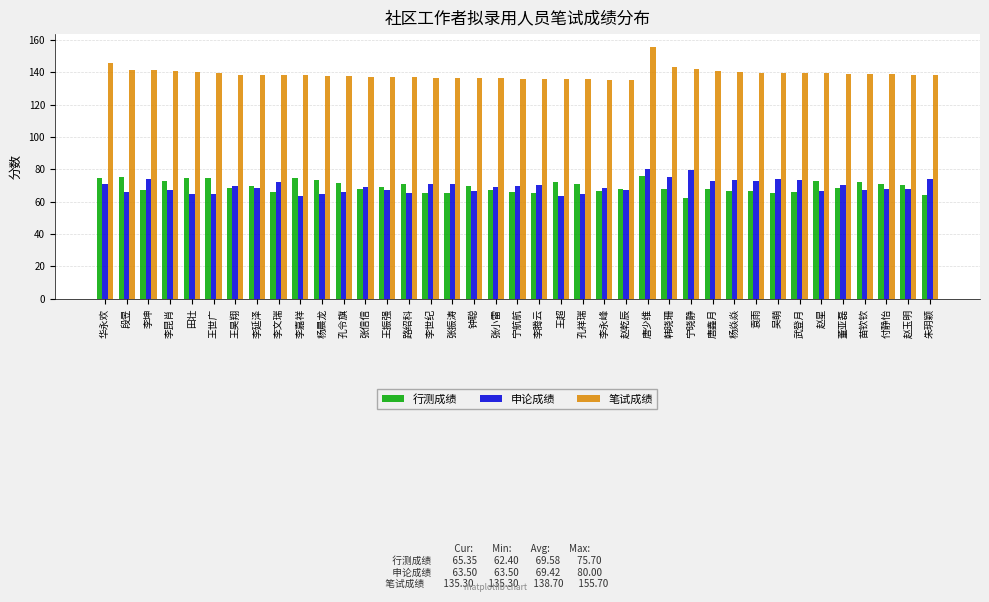

What is the difference between the highest and lowest values at 李文瑞?

72.0